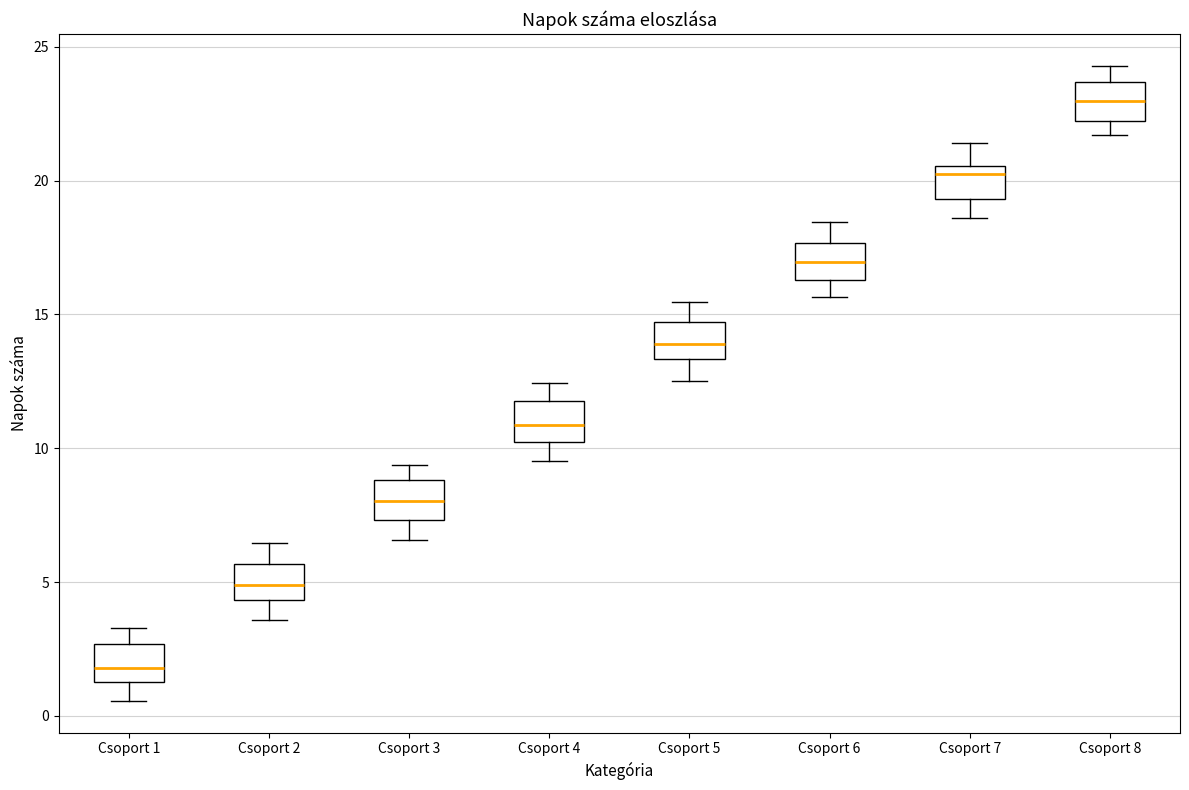

Where does the upper whisker of the box for Csoport 8 end on the y-axis? The values are not printed on the chart, so give them approximately, as read against the axis.

24.5